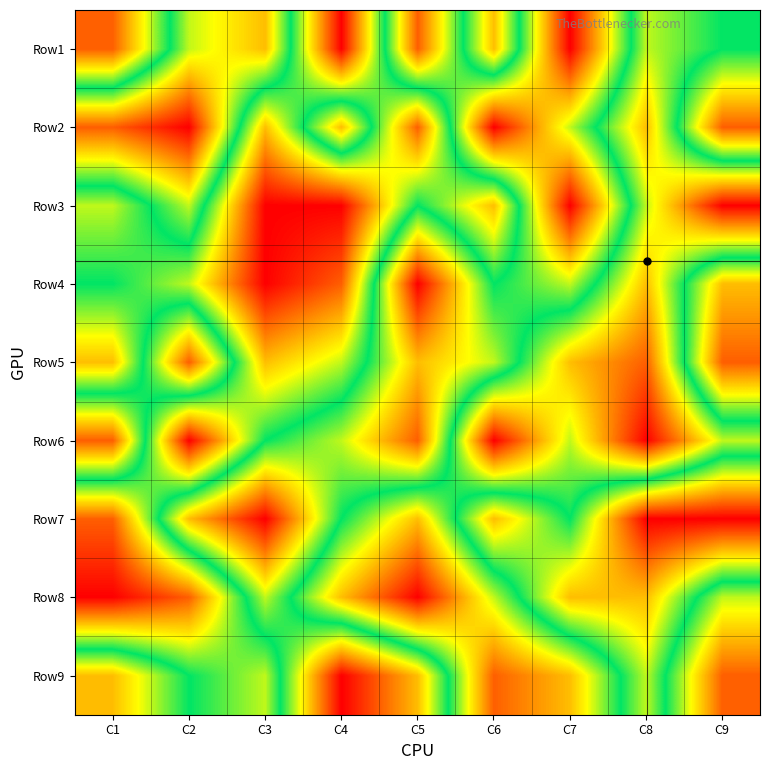

Reading right to left, extract all data points from this chart.

Row1: C9=5	C8=4	C7=9	C6=3	C5=8	C4=1	C3=7	C2=6	C1=2
Row2: C9=8	C8=3	C7=6	C6=9	C5=2	C4=7	C3=3	C2=9	C1=8
Row3: C9=1	C8=4	C7=9	C6=3	C5=5	C4=1	C3=1	C2=6	C1=4
Row4: C9=7	C8=3	C7=6	C6=5	C5=9	C4=2	C3=1	C2=4	C1=5
Row5: C9=8	C8=2	C7=3	C6=6	C5=7	C4=4	C3=3	C2=8	C1=3
Row6: C9=4	C8=1	C7=4	C6=1	C5=8	C4=6	C3=5	C2=1	C1=8
Row7: C9=9	C8=9	C7=5	C6=7	C5=3	C4=5	C3=9	C2=7	C1=2
Row8: C9=4	C8=7	C7=7	C6=4	C5=1	C4=3	C3=6	C2=2	C1=1
Row9: C9=2	C8=6	C7=3	C6=2	C5=7	C4=9	C3=4	C2=5	C1=7